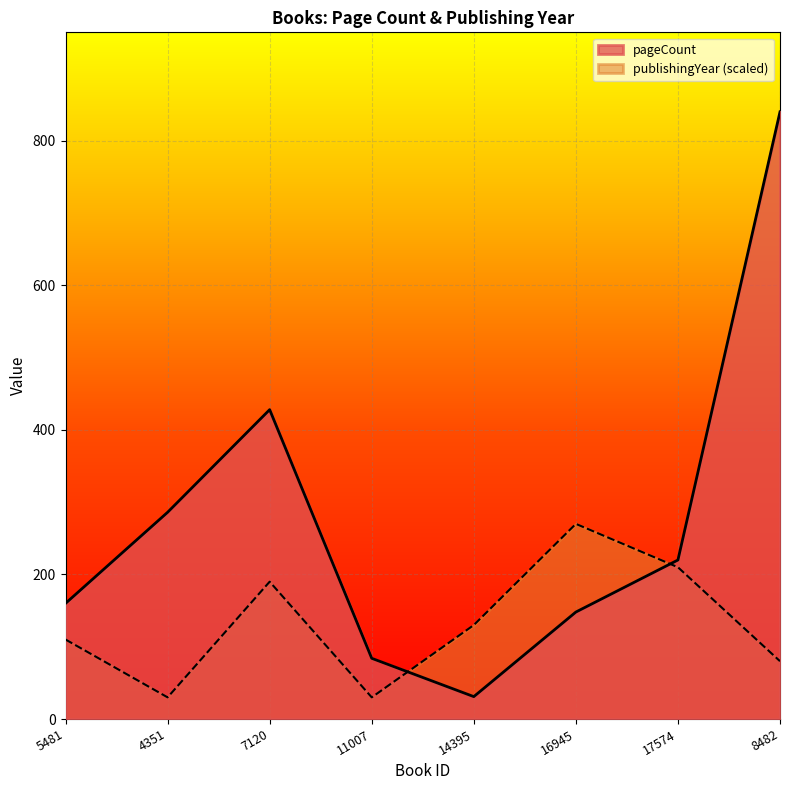

Which series has the largest range (max minus min)?

pageCount